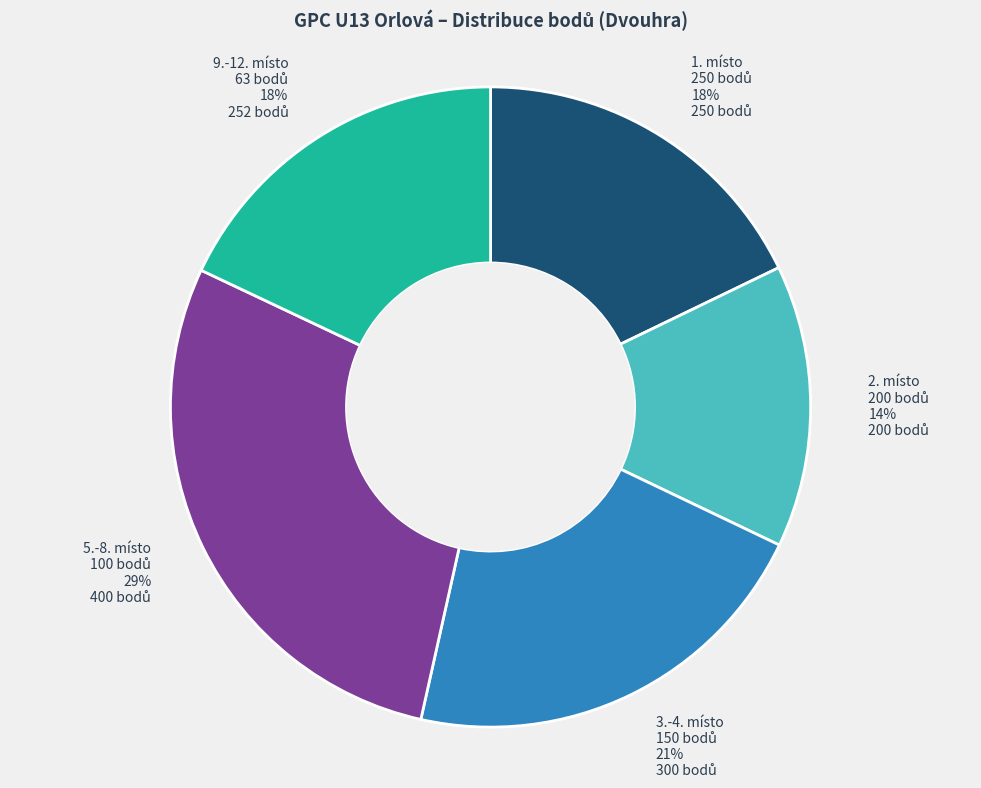

To the nearest percent, what is the average slice percentage?

20%